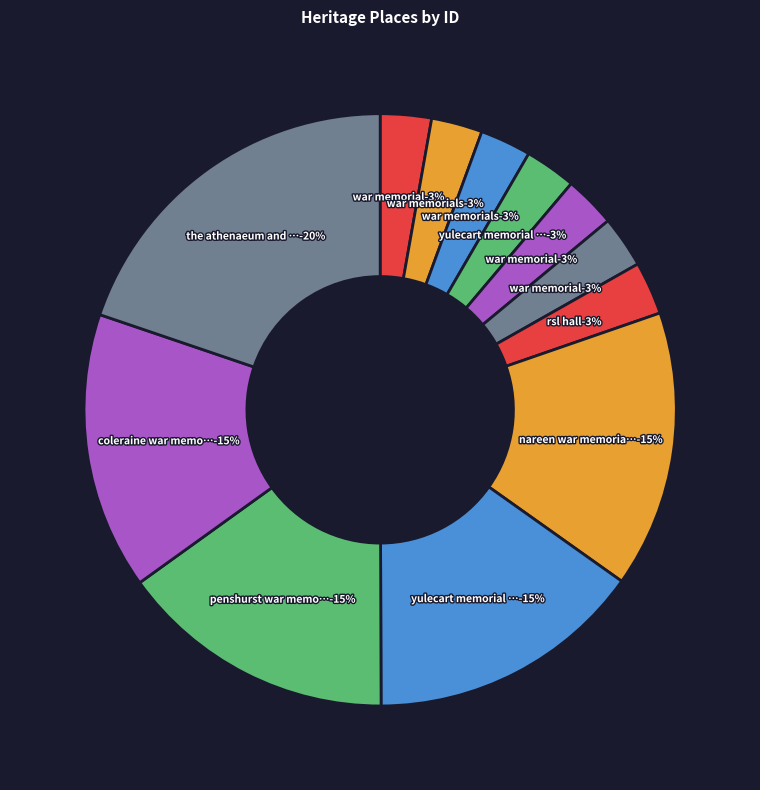

What is the total percentage of RSL HALL (FORMER) and WAR MEMORIALS (BALMORAL)?

5.7%